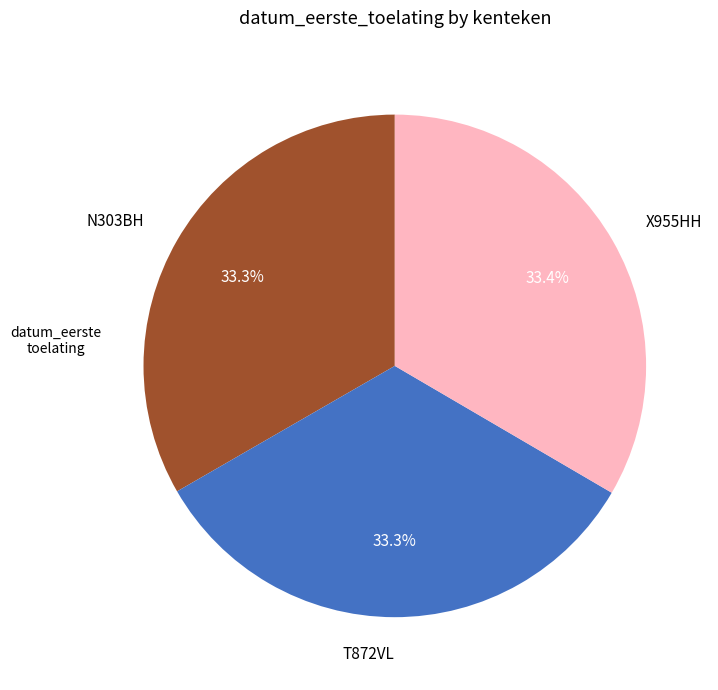

Approximately how many times larger is the value at N303BH compared to T872VL?

1.0